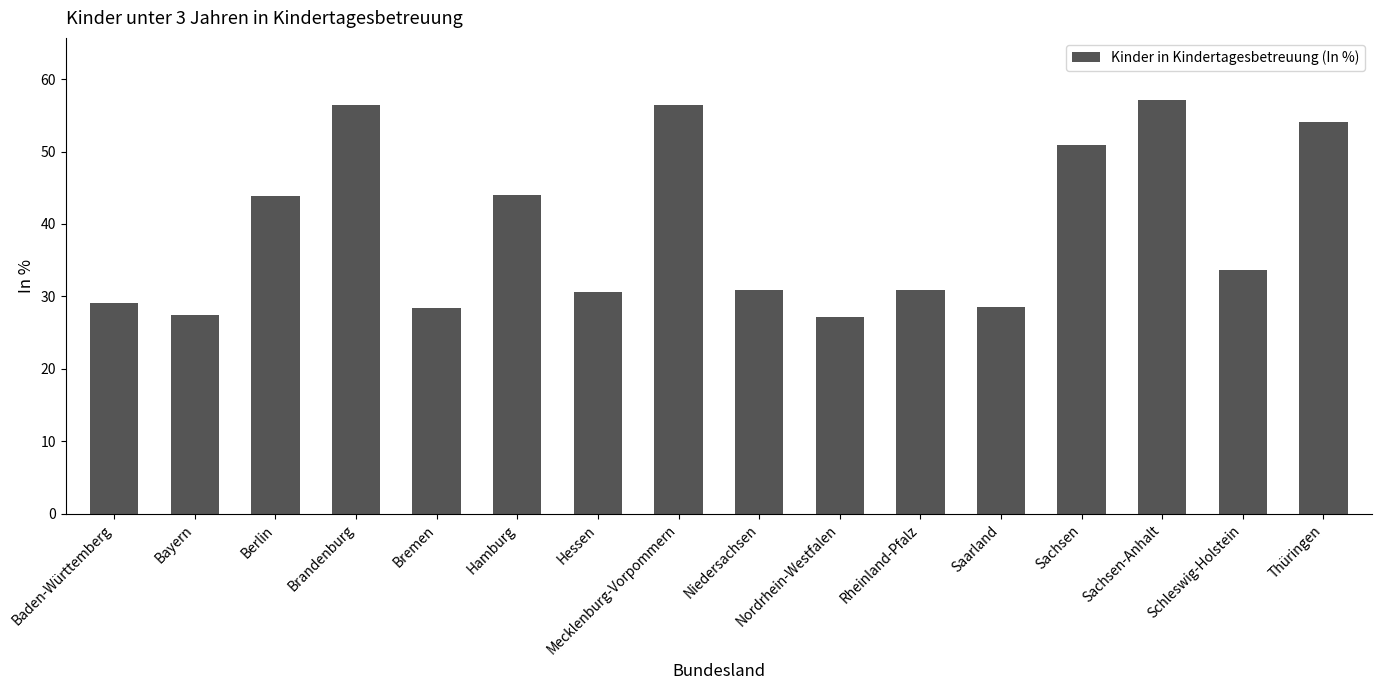

Where does the data first go above 33?

Berlin